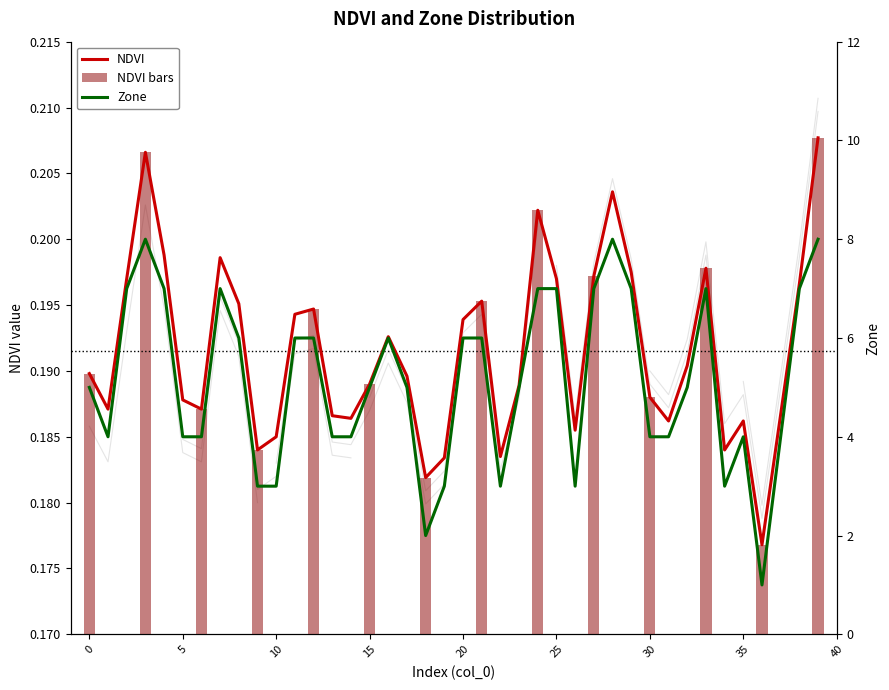

At how many categories does at least one series exceed 2?

38